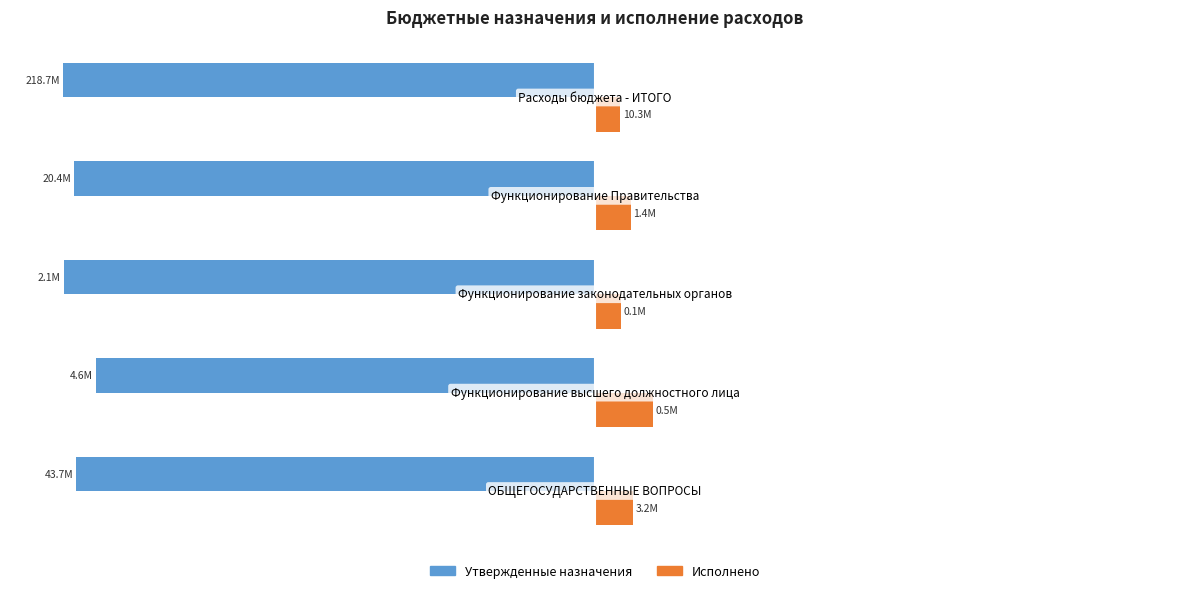

What are all the series names shown in the legend?

Утвержденные назначения, Исполнено